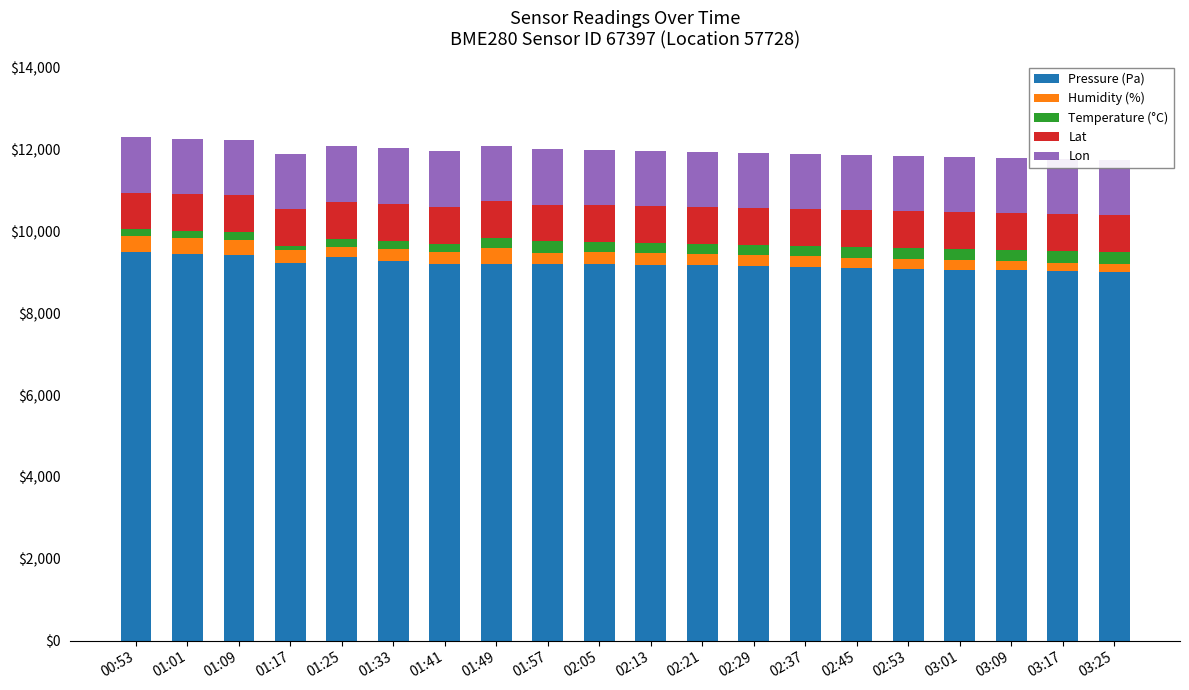

Reading right to left, what are all the values shown in this chart?

Pressure (Pa): 9000.0	9021.0	9042.0	9063.0	9084.0	9105.0	9126.0	9147.0	9168.0	9179.7	9206.2	9195.1	9198.2	9198.0	9281.6	9362.8	9224.5	9412.0	9436.1	9500.0
Humidity (%): 200.0	210.5	221.1	231.6	242.1	252.6	263.2	273.7	284.2	298.9	286.3	263.2	389.5	296.8	282.1	256.8	324.2	385.3	400.0	385.3
Temperature (°C): 300.0	291.8	283.7	275.5	267.3	259.2	251.0	242.9	234.7	226.5	246.9	291.8	251.0	206.1	210.2	202.0	100.0	185.7	177.6	161.2
Lat: 900.0	900.0	900.0	900.0	900.0	900.0	900.0	900.0	900.0	900.0	900.0	900.0	900.0	900.0	900.0	900.0	900.0	900.0	900.0	900.0
Lon: 1350.0	1350.0	1350.0	1350.0	1350.0	1350.0	1350.0	1350.0	1350.0	1350.0	1350.0	1350.0	1350.0	1350.0	1350.0	1350.0	1350.0	1350.0	1350.0	1350.0